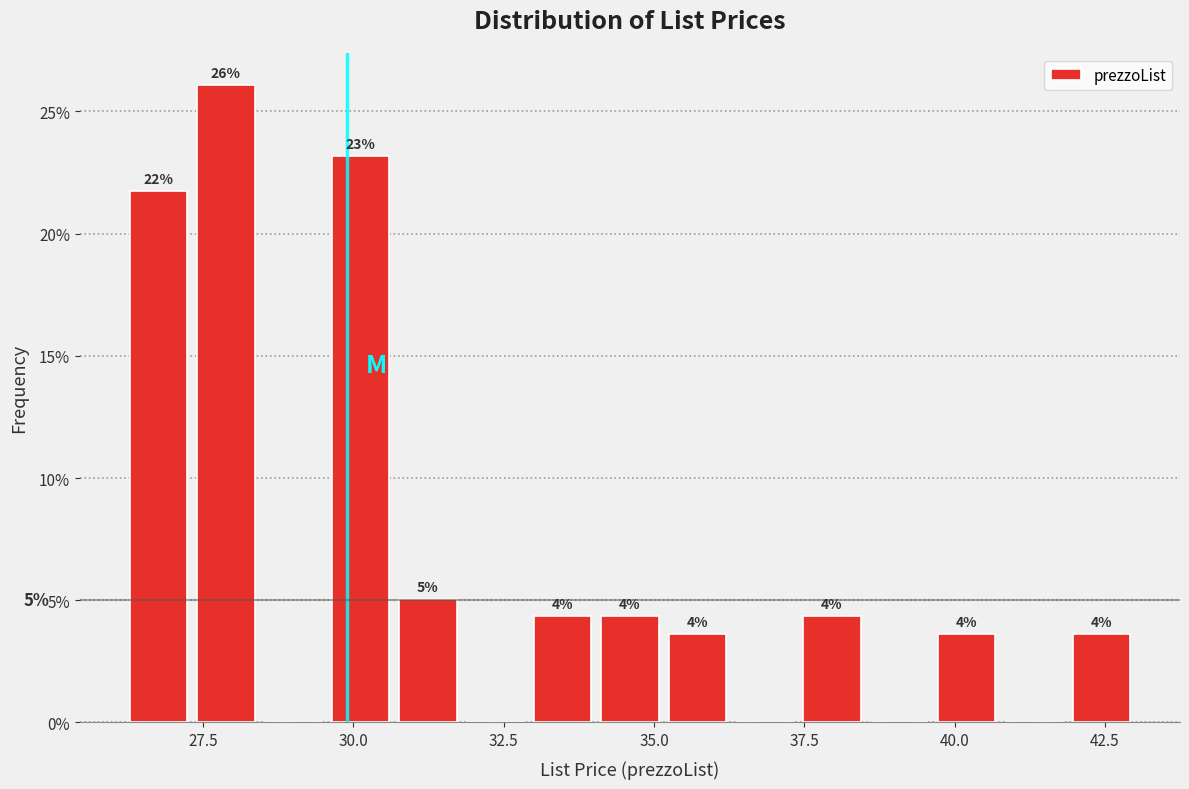

Read against the x-axis, roughly where is the centre of the tallest bar?

28.0